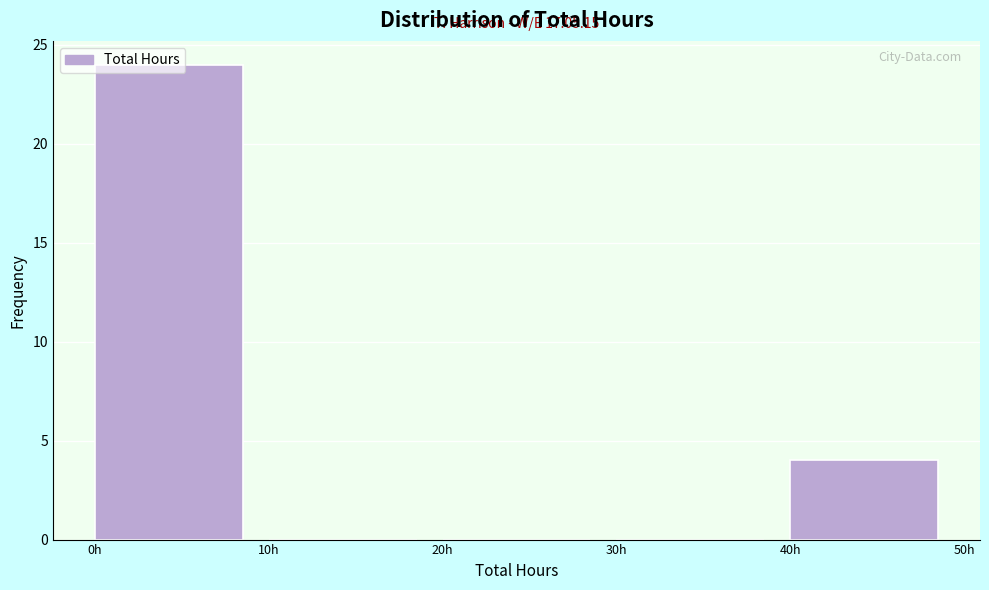

Over which range of the x-axis is the bar tallest?

0 to 10